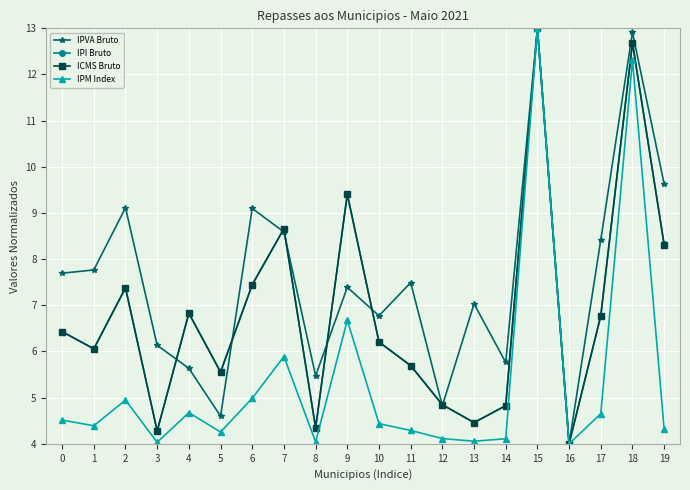

The IPVA Bruto series shows 8.4 at 17. True or false?

True